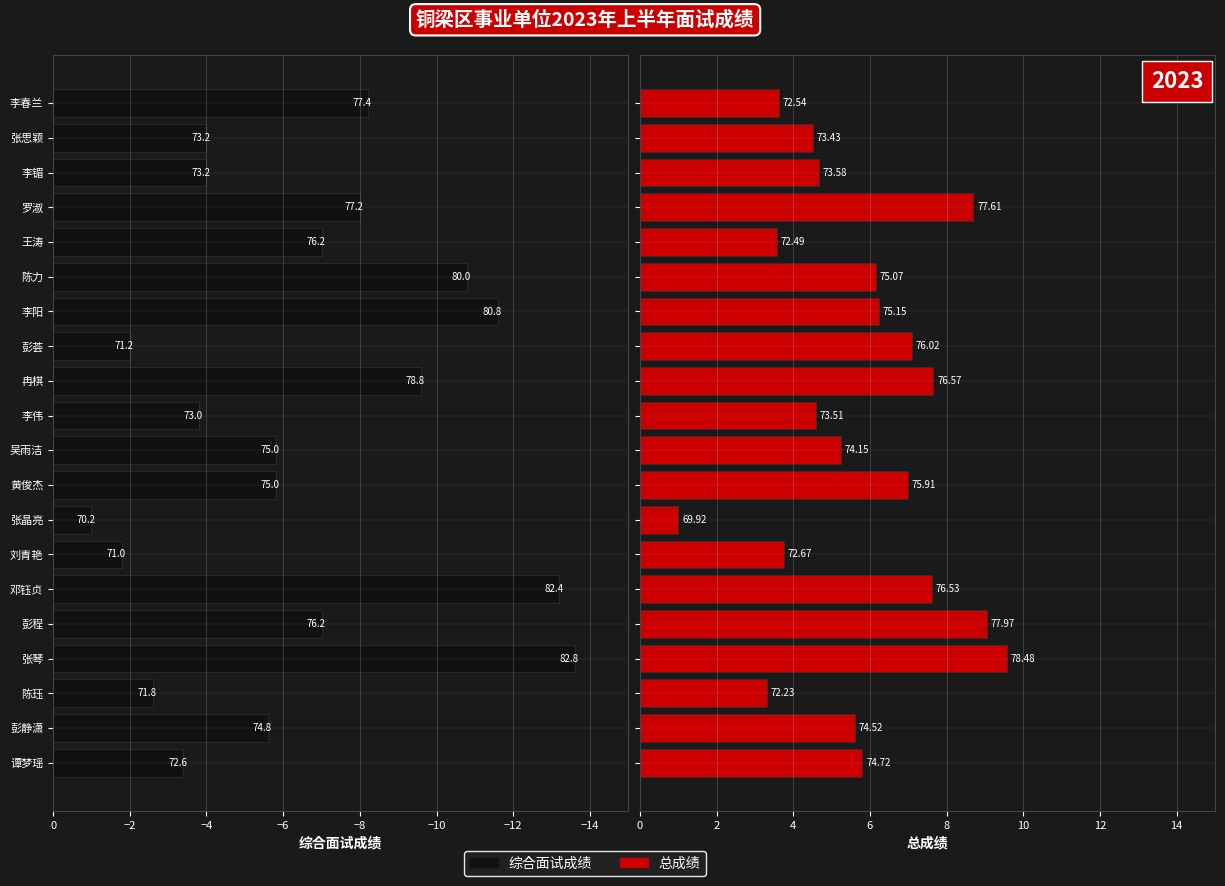

How many distinct data groups are displayed?

2